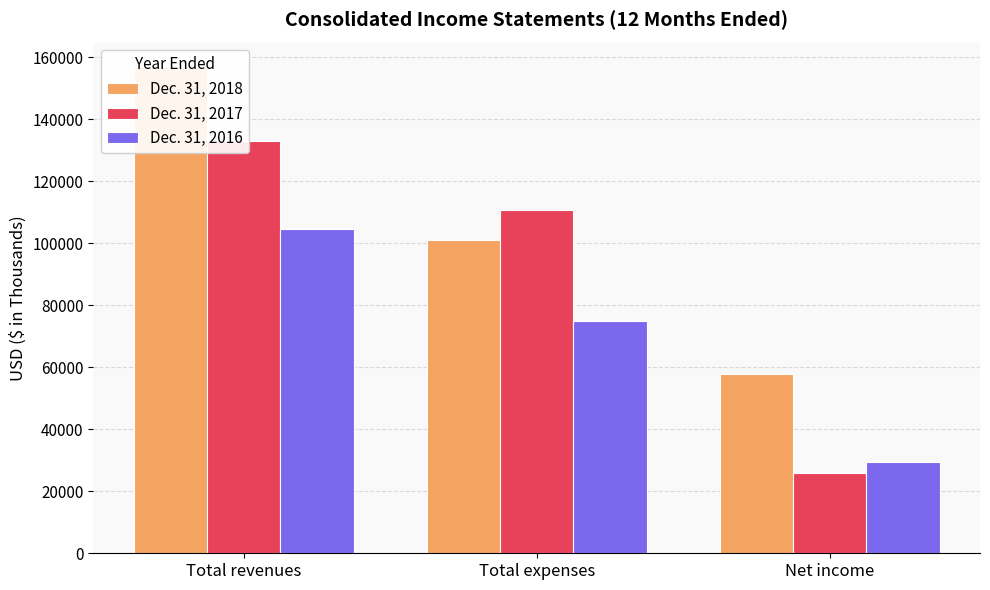

Which series has the largest range (max minus min)?

Dec. 31, 2017